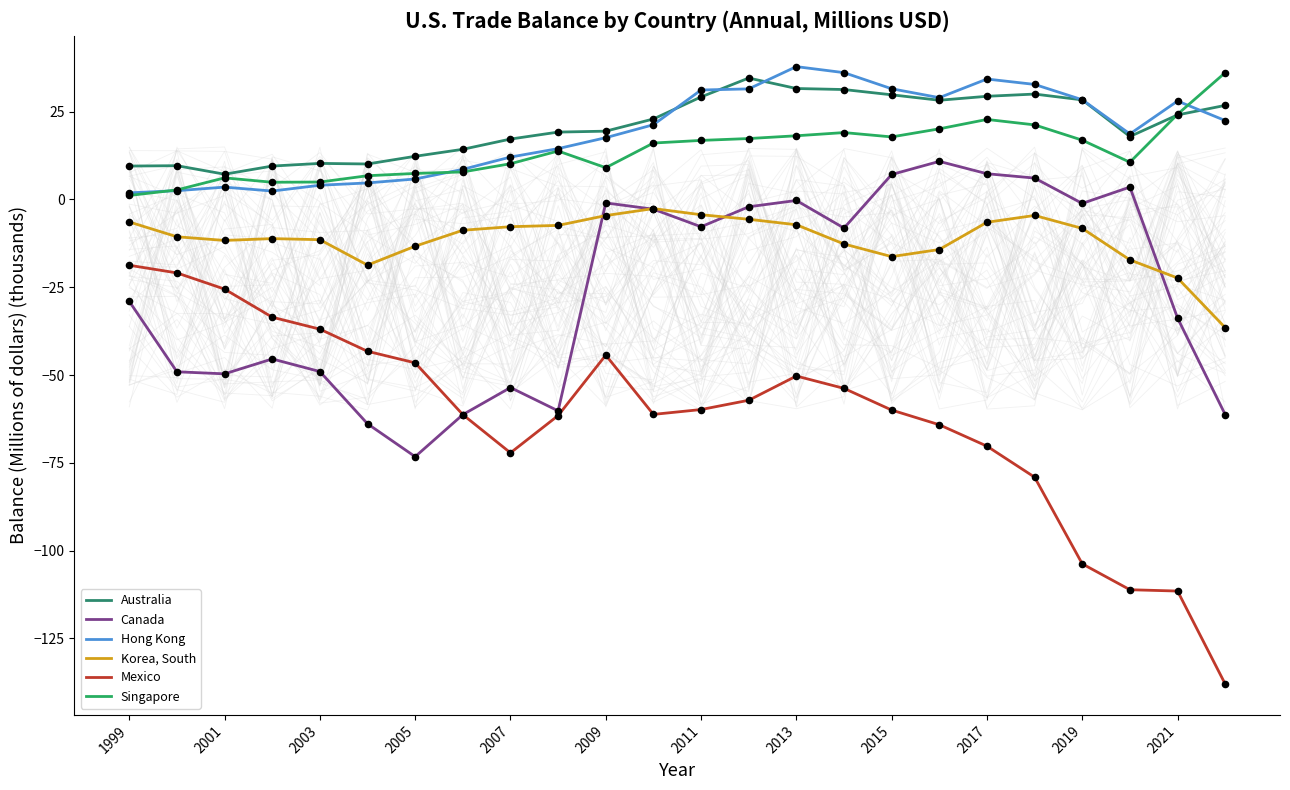

Which series has the largest total across all categories?

Australia